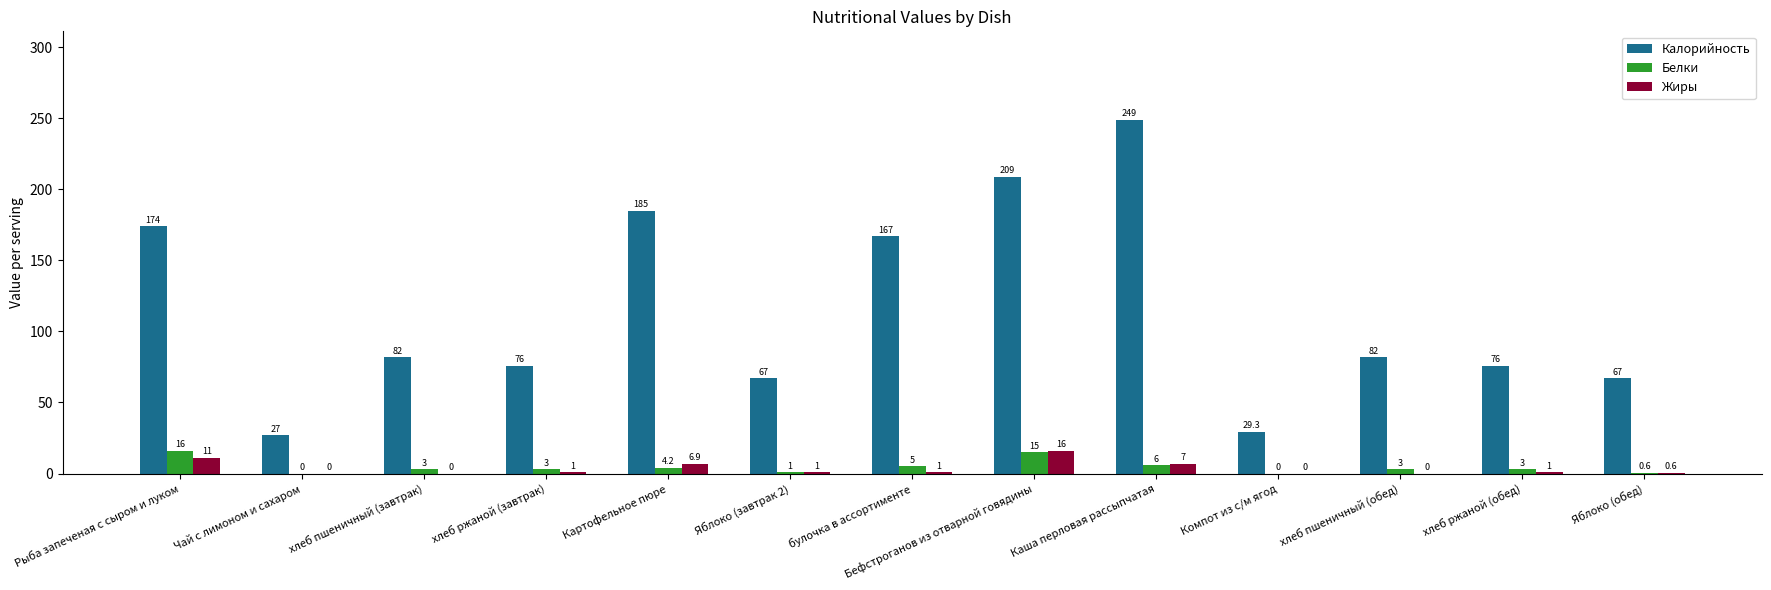

Where does the Белки series first go above 3?

Рыба запеченая с сыром и луком